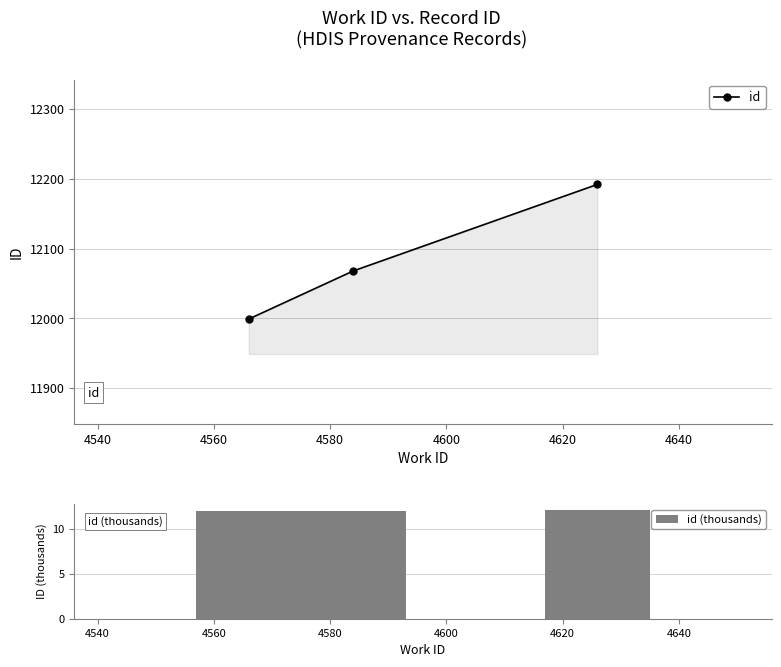

Which category has the highest value in the id (thousands) series?

4620